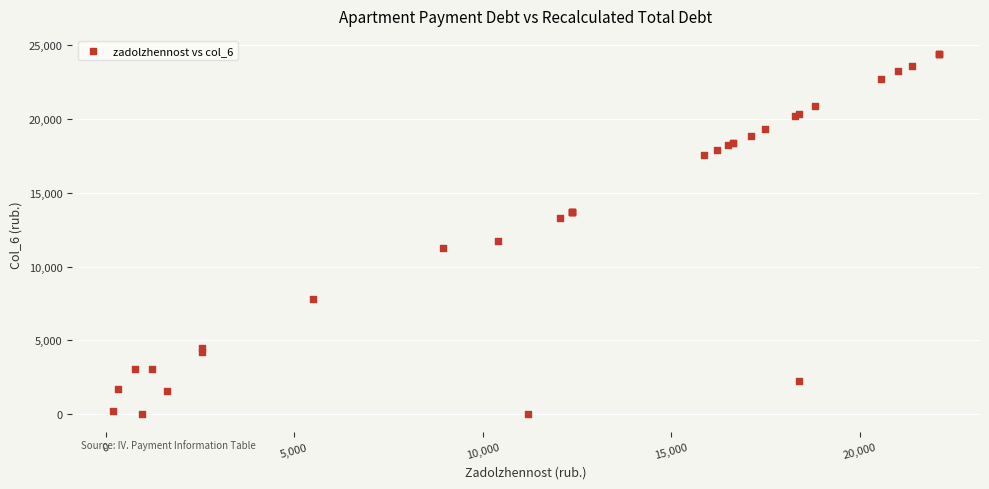

What Y value in the scatter plot is closest to 12201?

11712.4